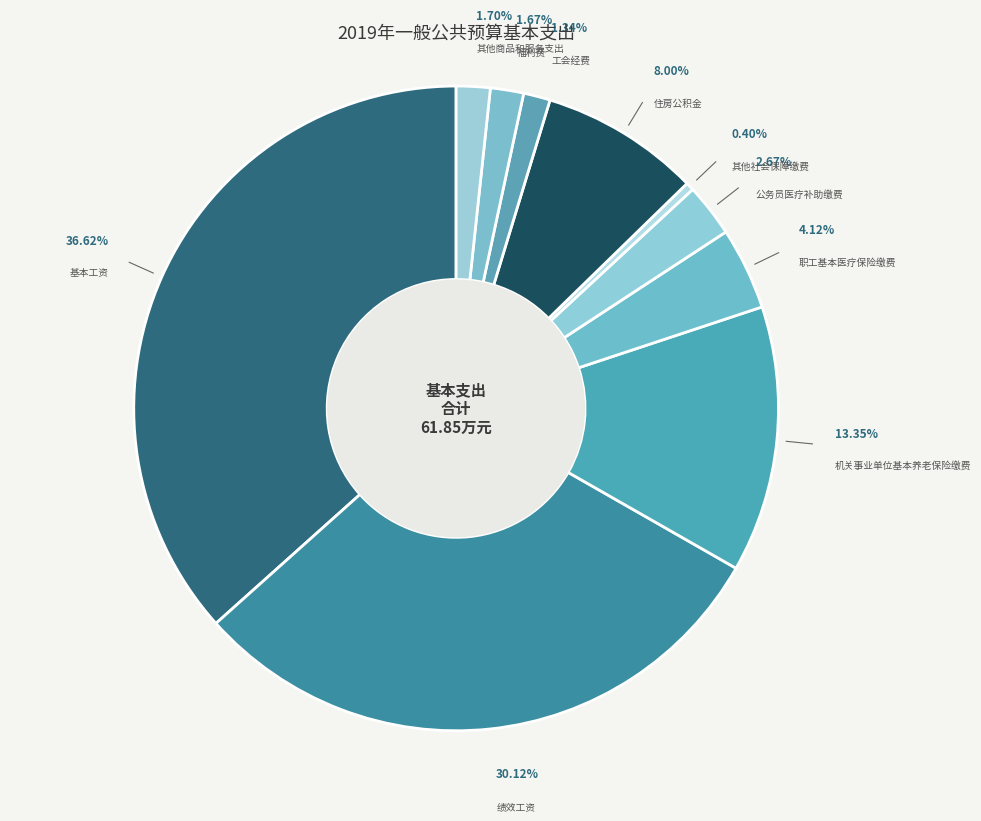

What percentage is the 基本工资 slice, to the nearest percent?

37%